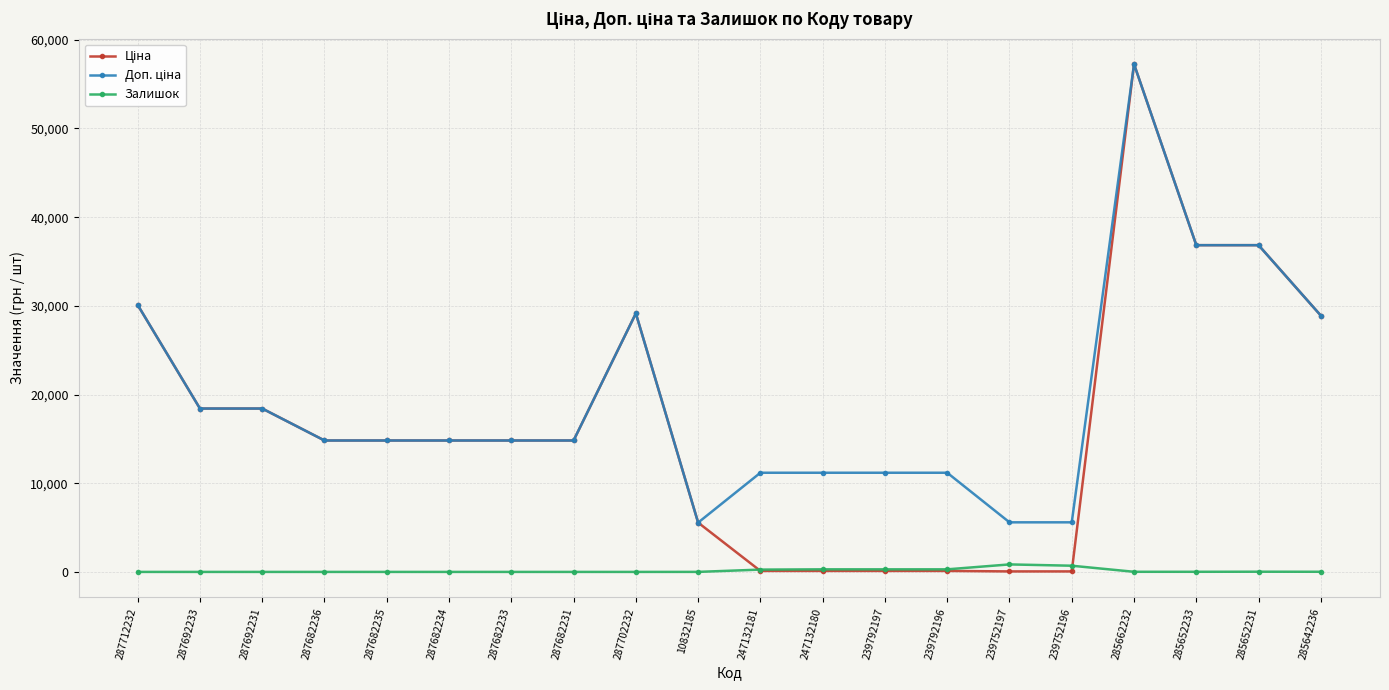

What is the spread (max minus min) of values at 287692231?

18420.9